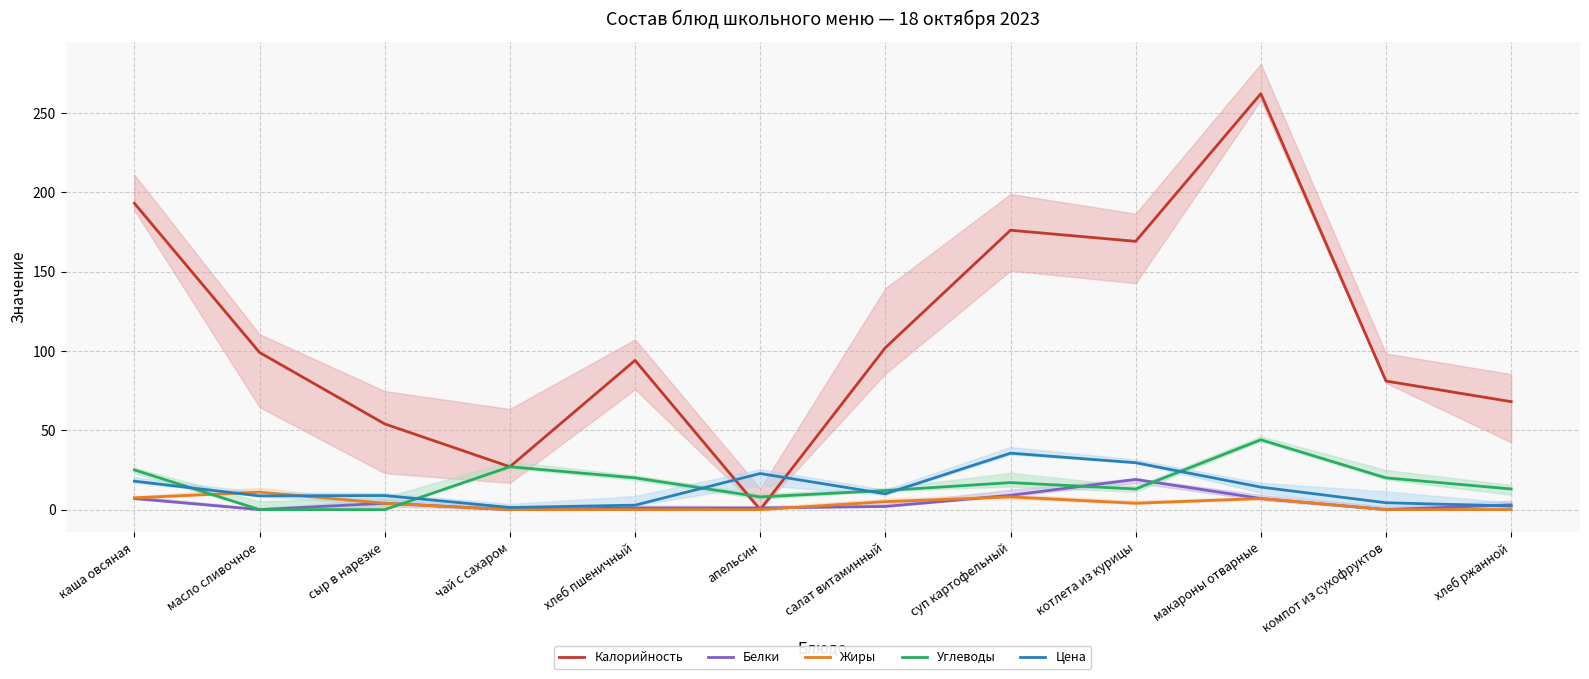

How many lines are shown in the chart?

5